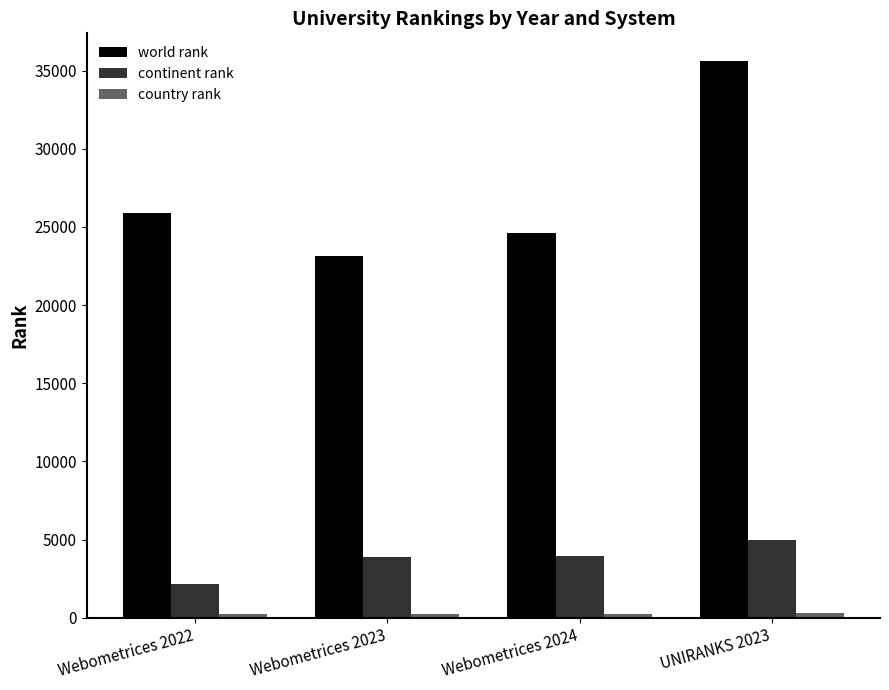

At how many categories does at least one series exceed 31103?

1